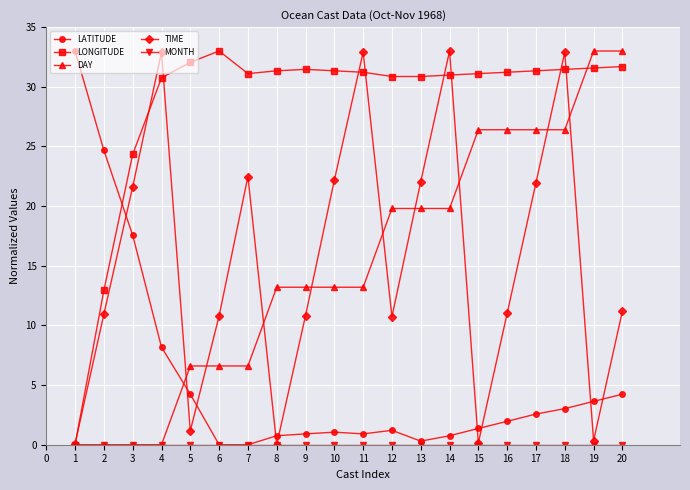

Which series ends up on top after the final intersection of LONGITUDE and LATITUDE?

LONGITUDE